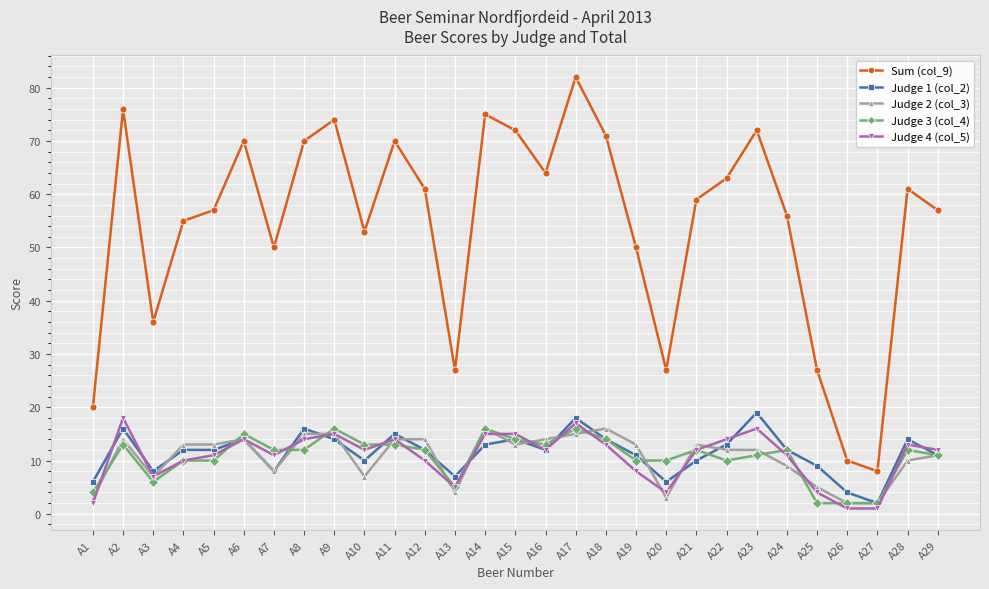

How many lines are shown in the chart?

5